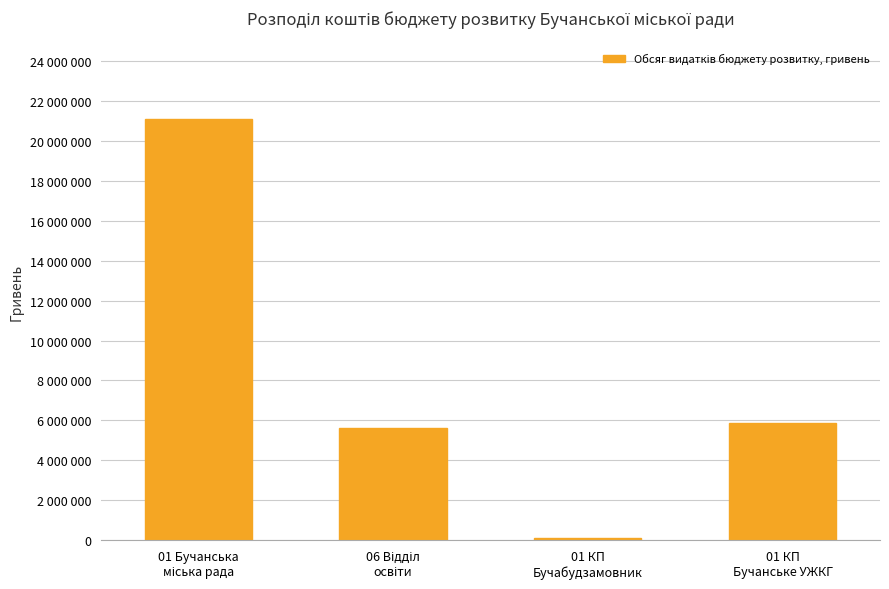

Which label corresponds to the smallest value in the chart?

01 КП
Бучабудзамовник